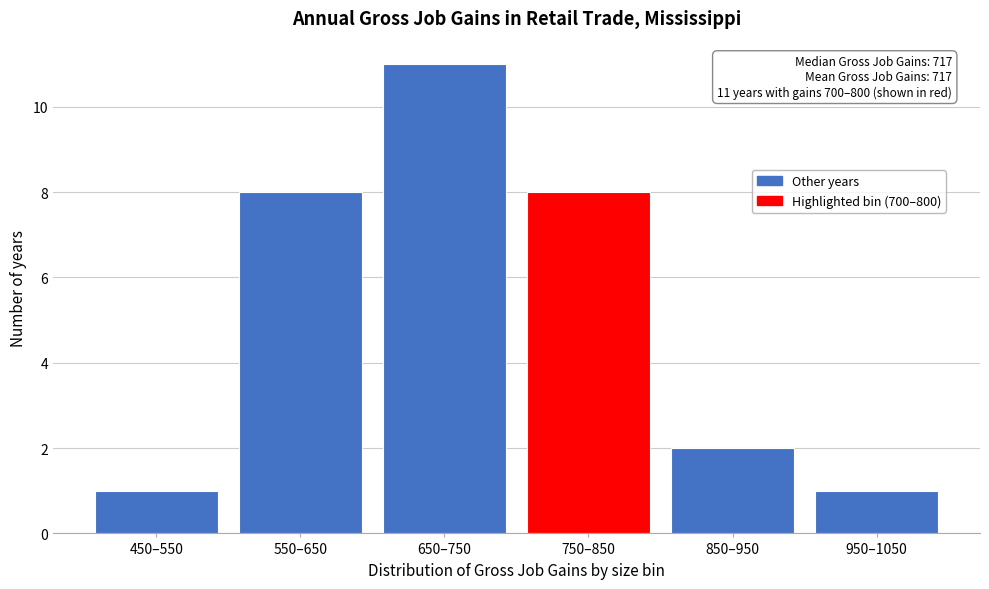

Reading left to right, extract all data points from this chart.

1	8	11	8	2	1